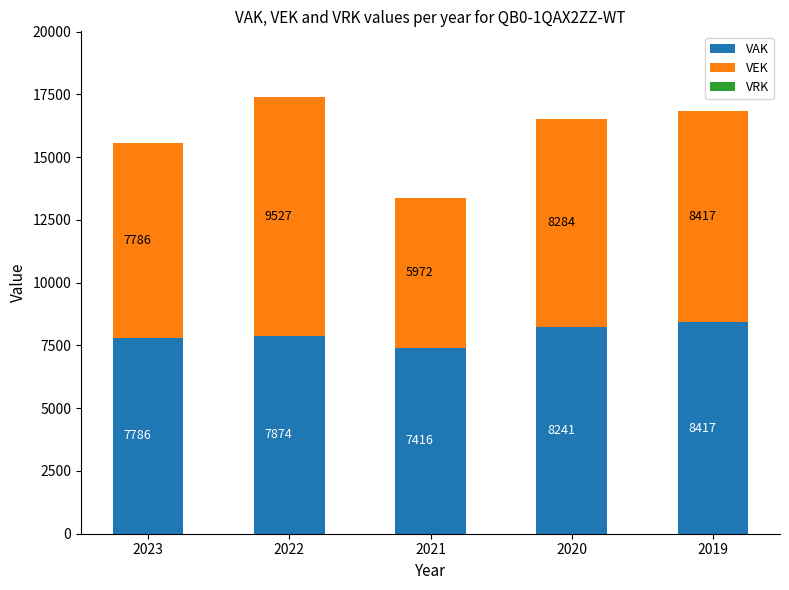

The VAK series shows 8241 at 2020. True or false?

True